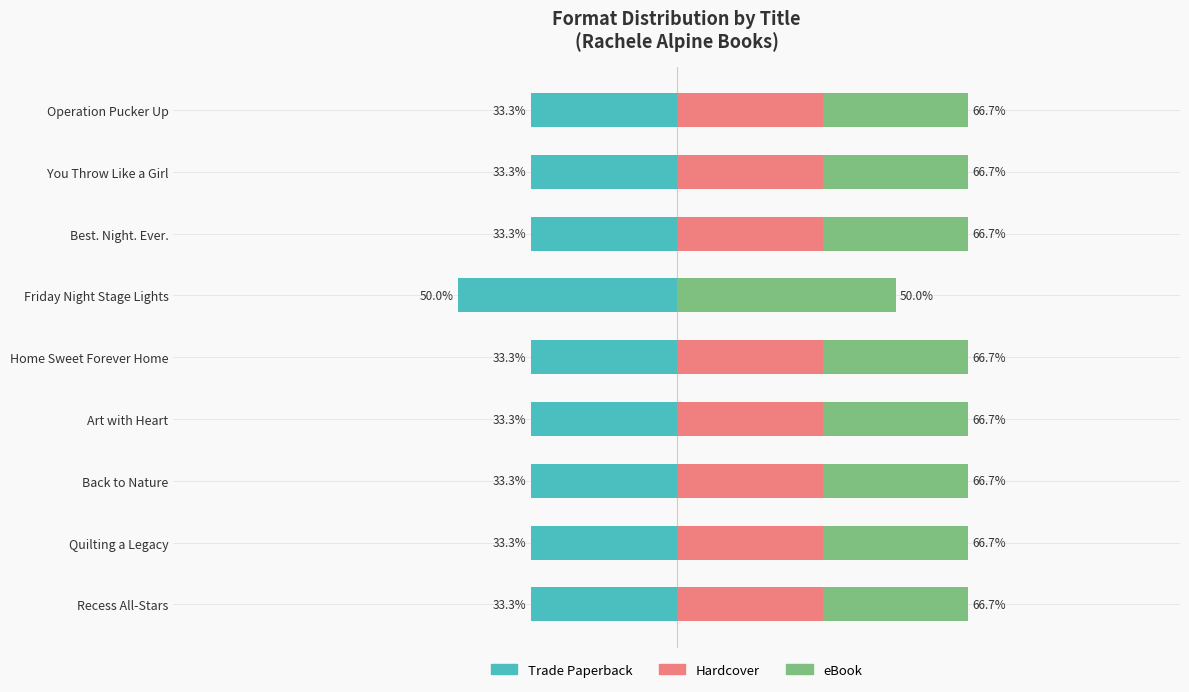

Are the bars horizontal?

Yes